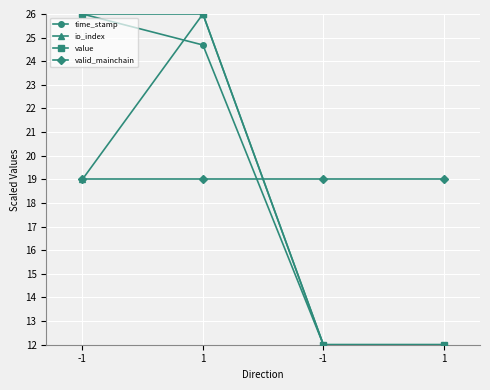

Which series has the largest range (max minus min)?

time_stamp